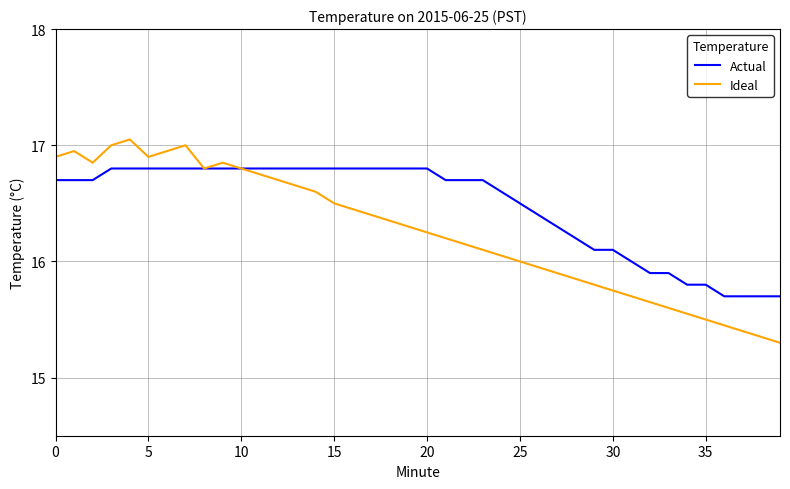

Which series has the largest range (max minus min)?

Ideal